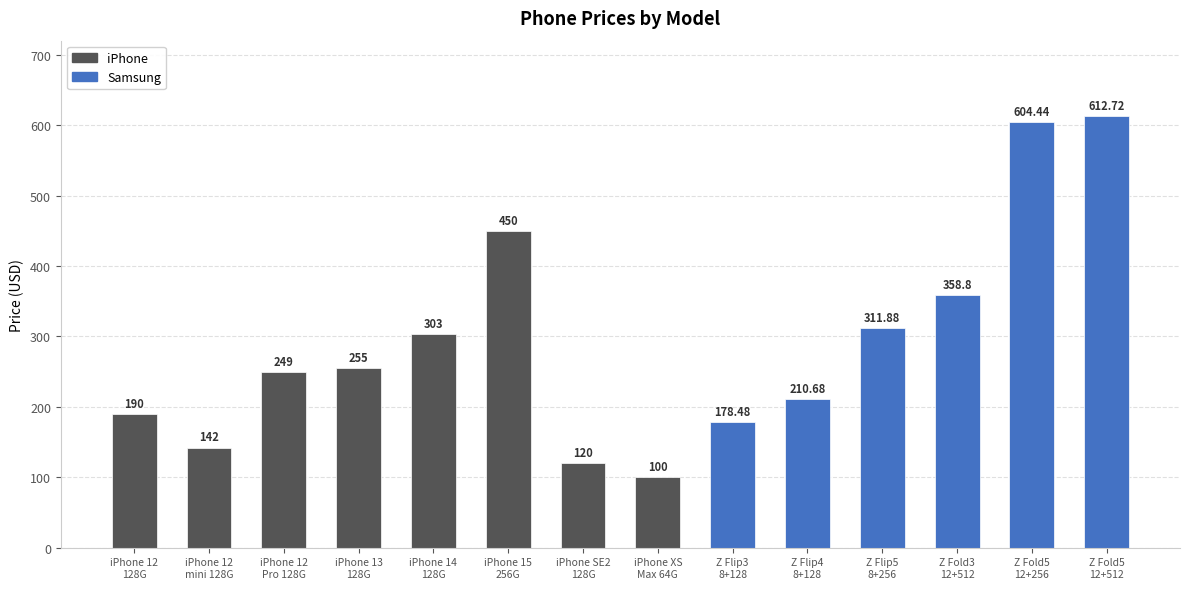

What is the sum of all values?

4086.0